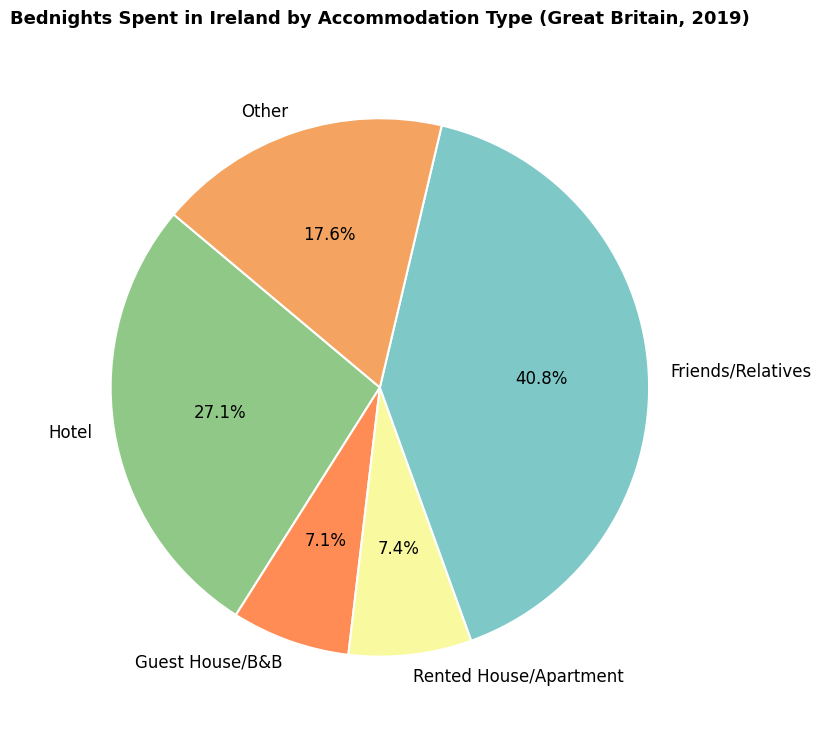

To the nearest percent, what percentage of the pie is Friends/Relatives?

41%